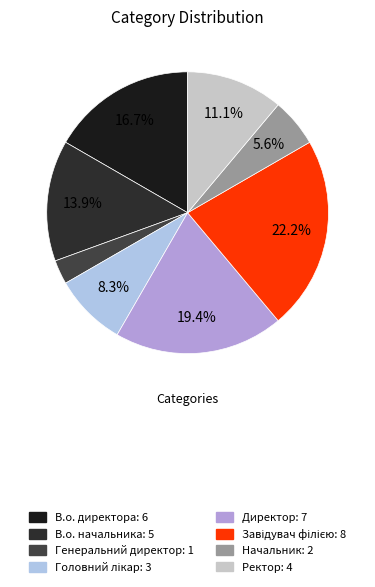

What is the total percentage of Завідувач філією and Ректор?

33.3%